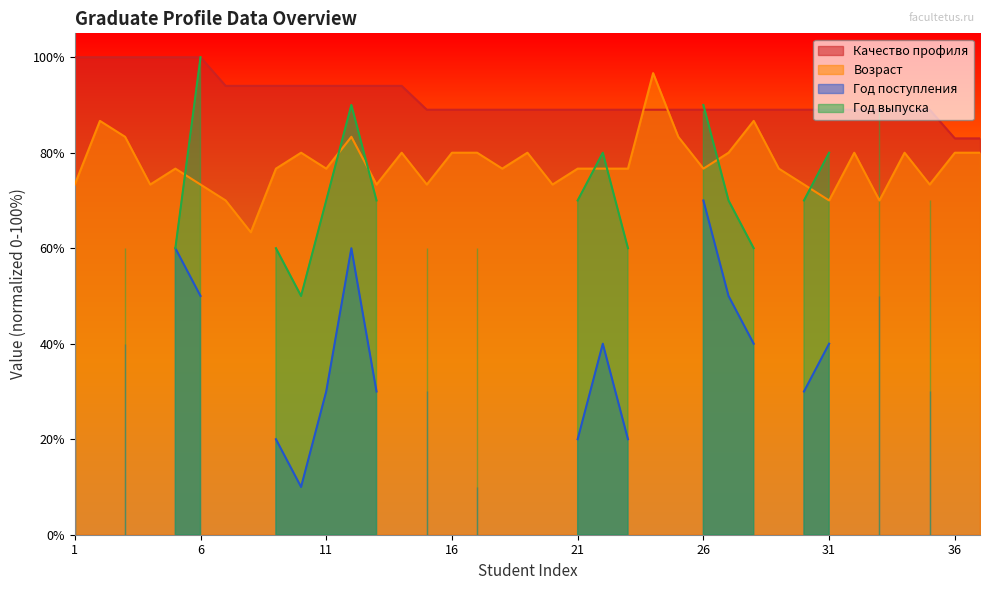

After their last crossing, which series has the higher values: Качество профиля or Возраст?

Качество профиля